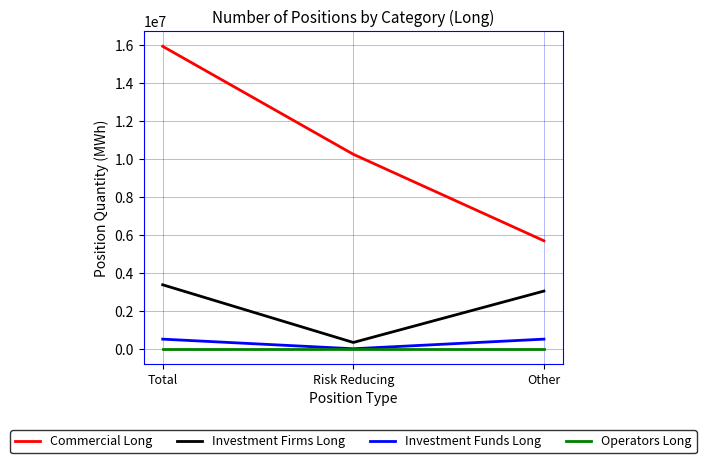

Reading left to right, transcribe all the data shown in this chart.

Commercial Long: Total=15948194	Risk Reducing=10254703	Other=5693491
Investment Firms Long: Total=3373072	Risk Reducing=331377	Other=3041695
Investment Funds Long: Total=506549	Risk Reducing=0	Other=506549
Operators Long: Total=0	Risk Reducing=0	Other=0